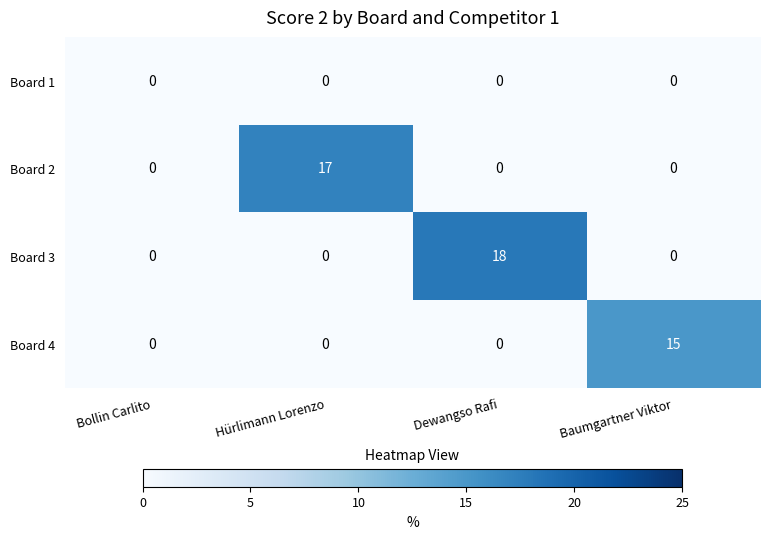

What is the greatest value displayed?

18